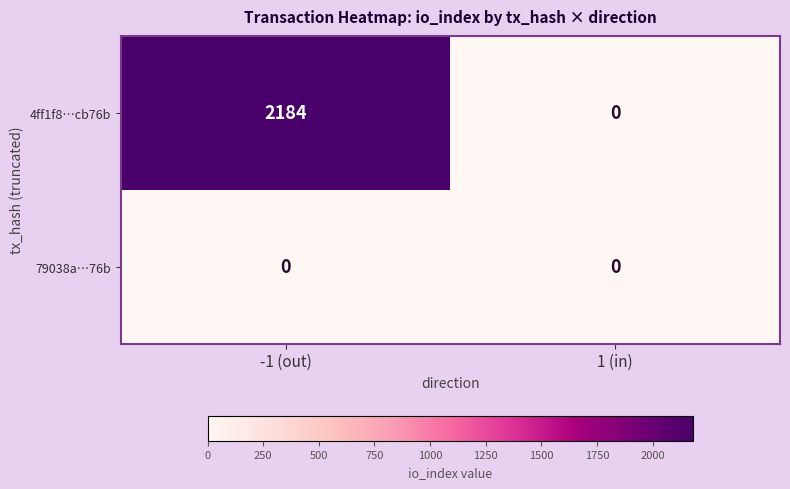

What is the maximum value shown in the chart?

2184